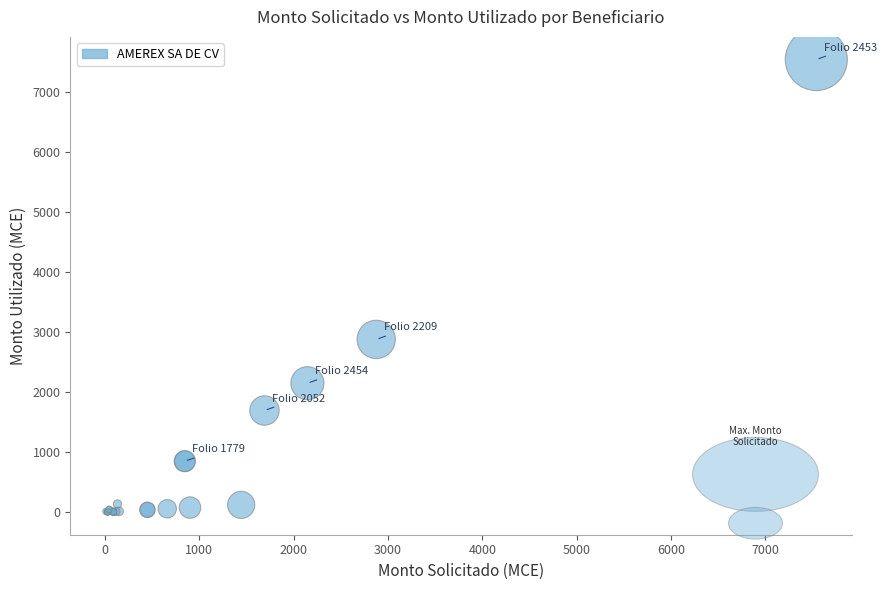

What Y value in the scatter plot is closest to 3769?

2876.4